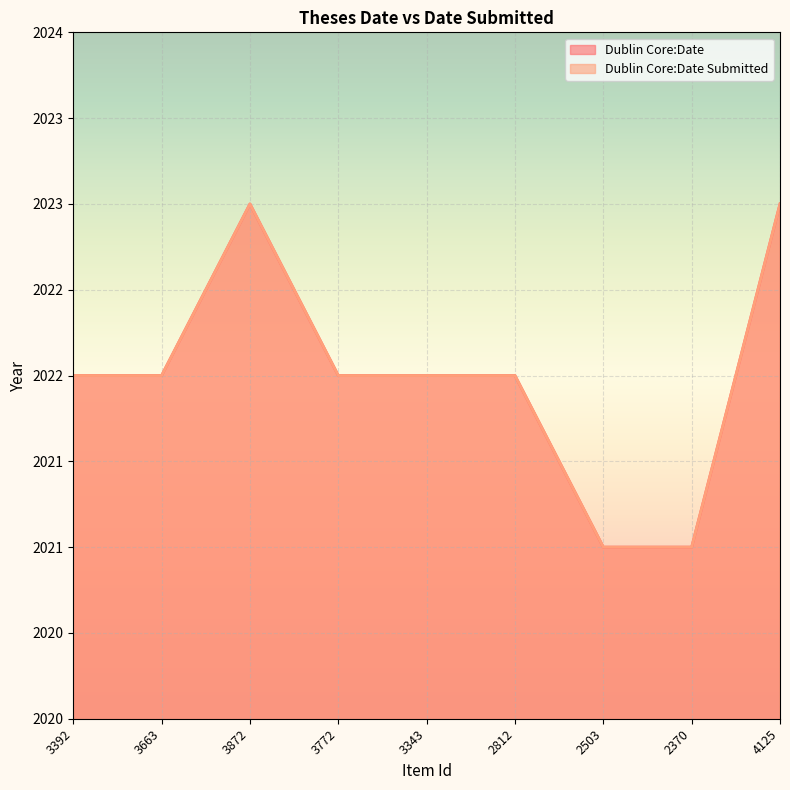

Reading right to left, list all the values displayed in this chart.

Dublin Core:Date: 2023	2021	2021	2022	2022	2022	2023	2022	2022
Dublin Core:Date Submitted: 2023	2021	2021	2022	2022	2022	2023	2022	2022